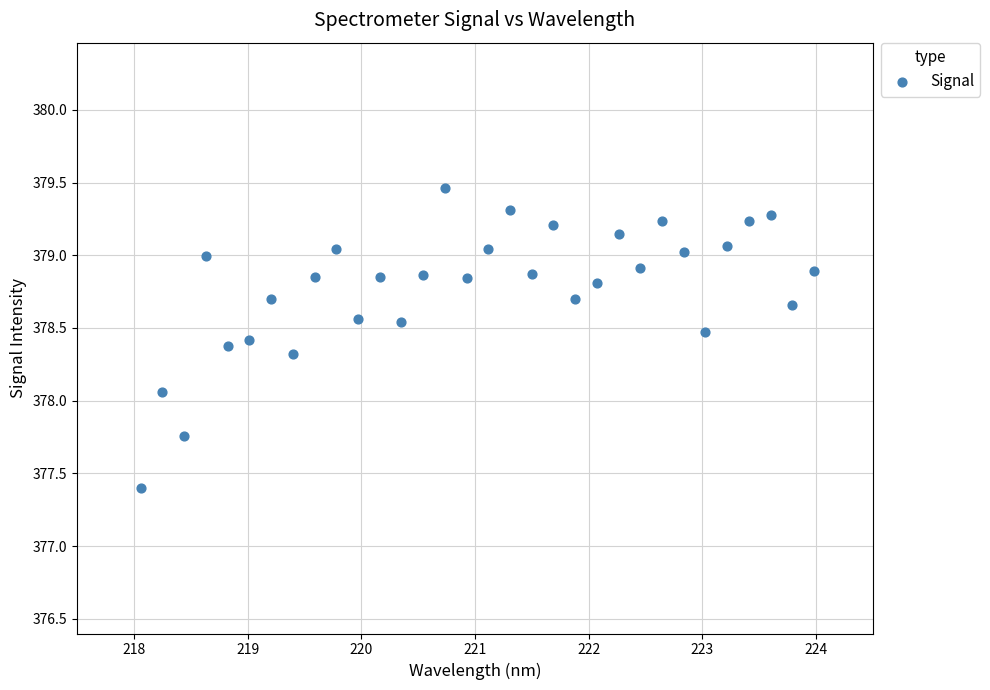

What is the range of X values (max minus min)?

5.9